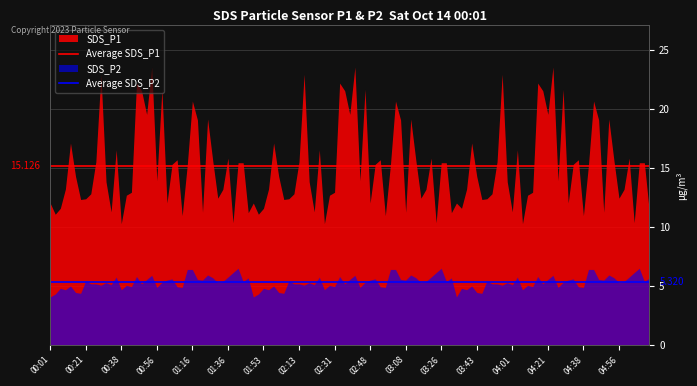

What is the sum of all Average SDS_P2 values?

10.6